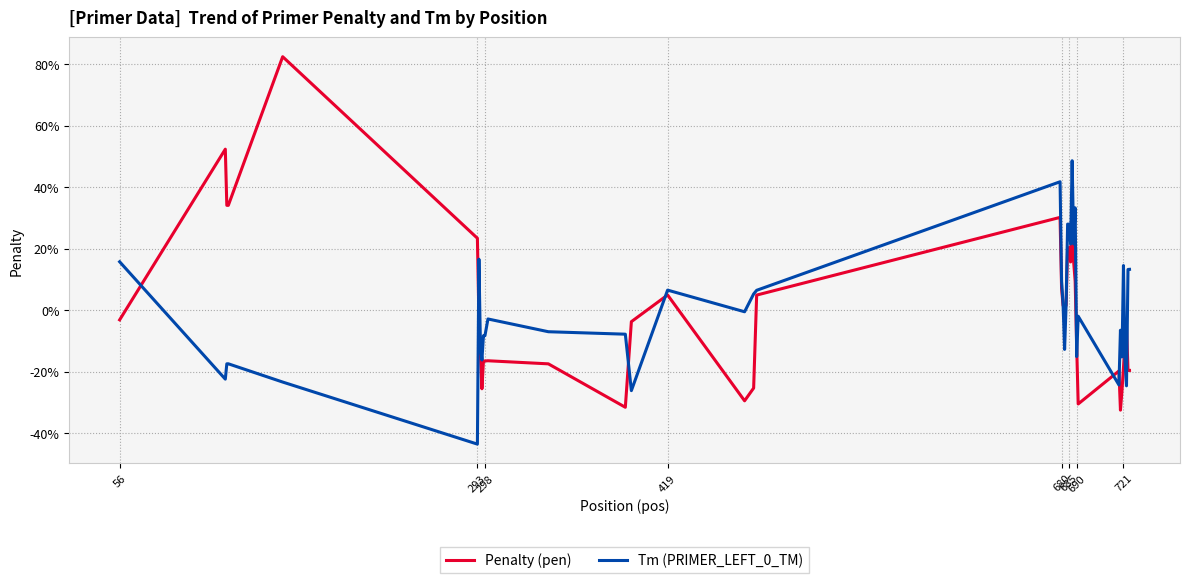

True or false: Tm (PRIMER_LEFT_0_TM) and Penalty (pen) cross at least once.

True